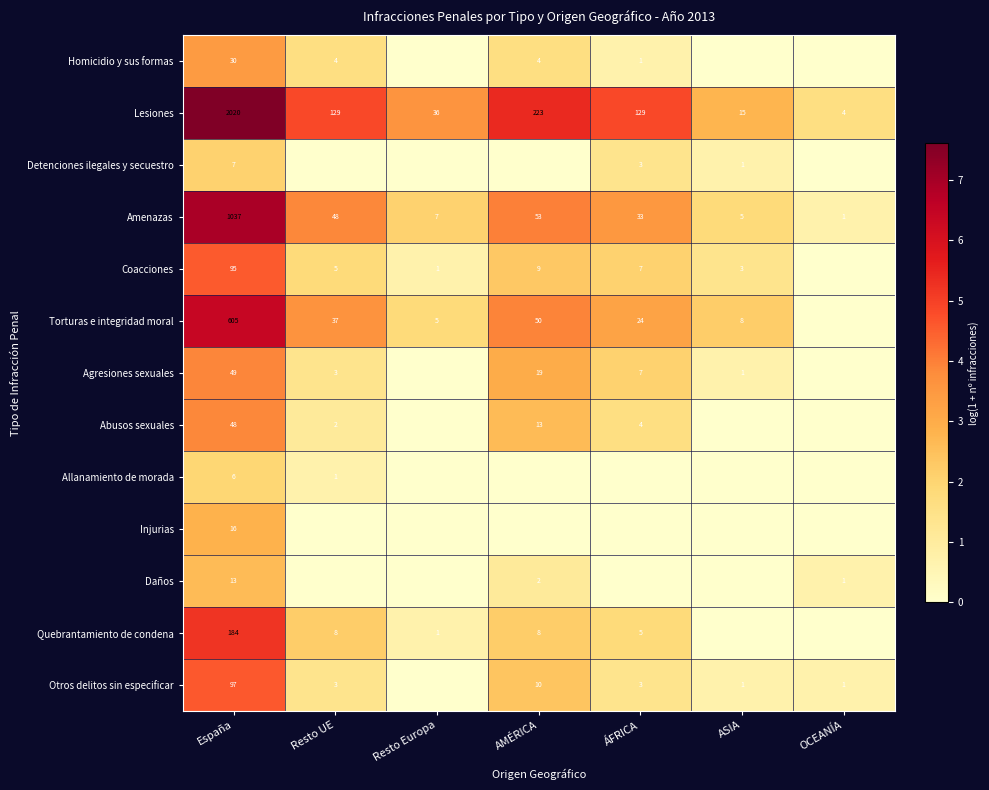

Which category has the lowest value in the Lesiones series?

OCEANÍA